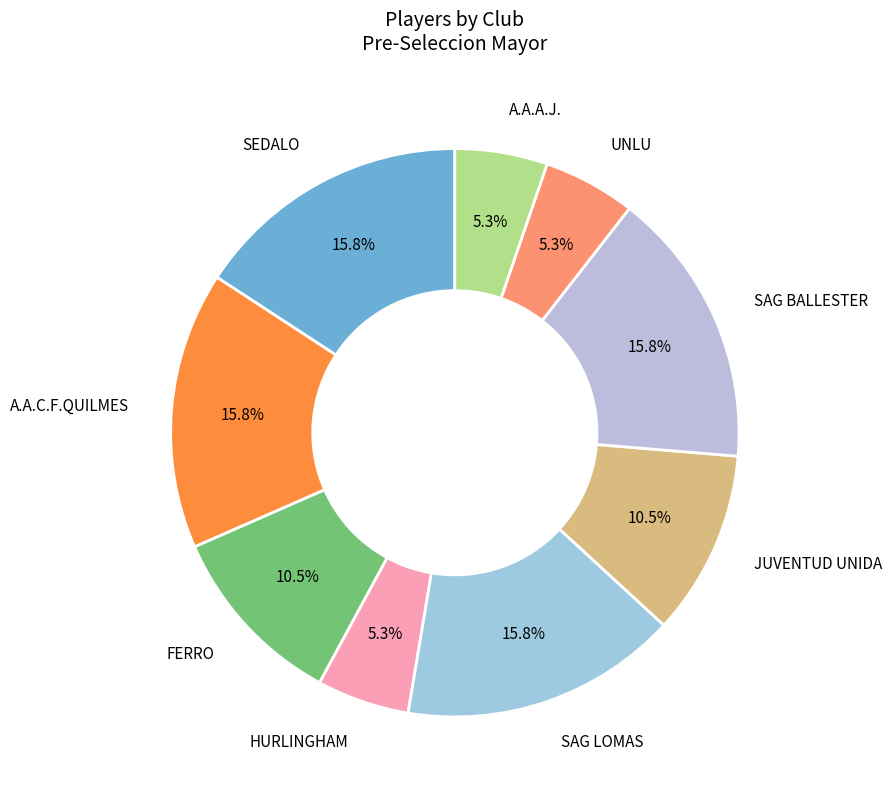

Does JUVENTUD UNIDA represent more than half of the total?

No